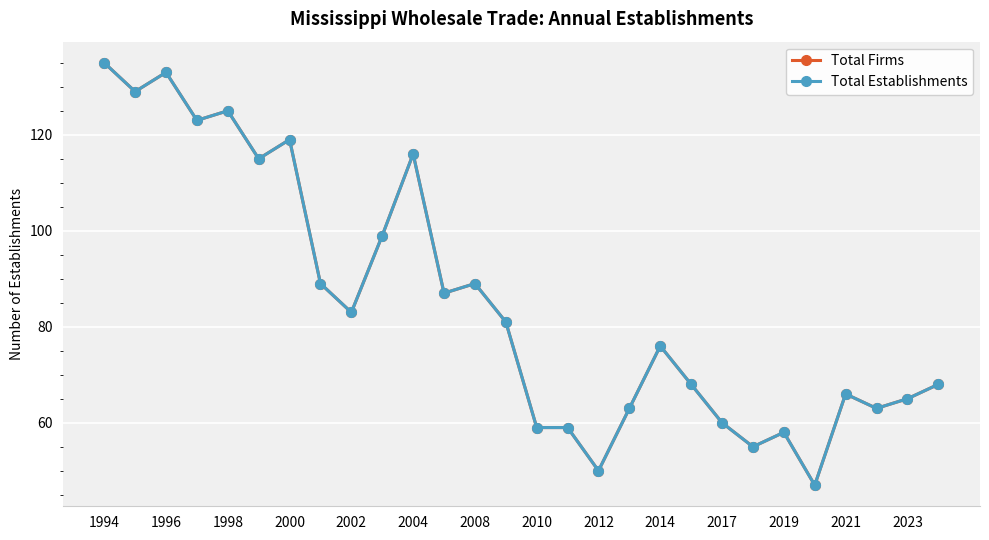

Reading left to right, what are all the values shown in this chart?

Total Firms: 135	129	133	123	125	115	119	89	83	99	116	87	89	81	59	59	50	63	76	68	60	55	58	47	66	63	65	68
Total Establishments: 135	129	133	123	125	115	119	89	83	99	116	87	89	81	59	59	50	63	76	68	60	55	58	47	66	63	65	68